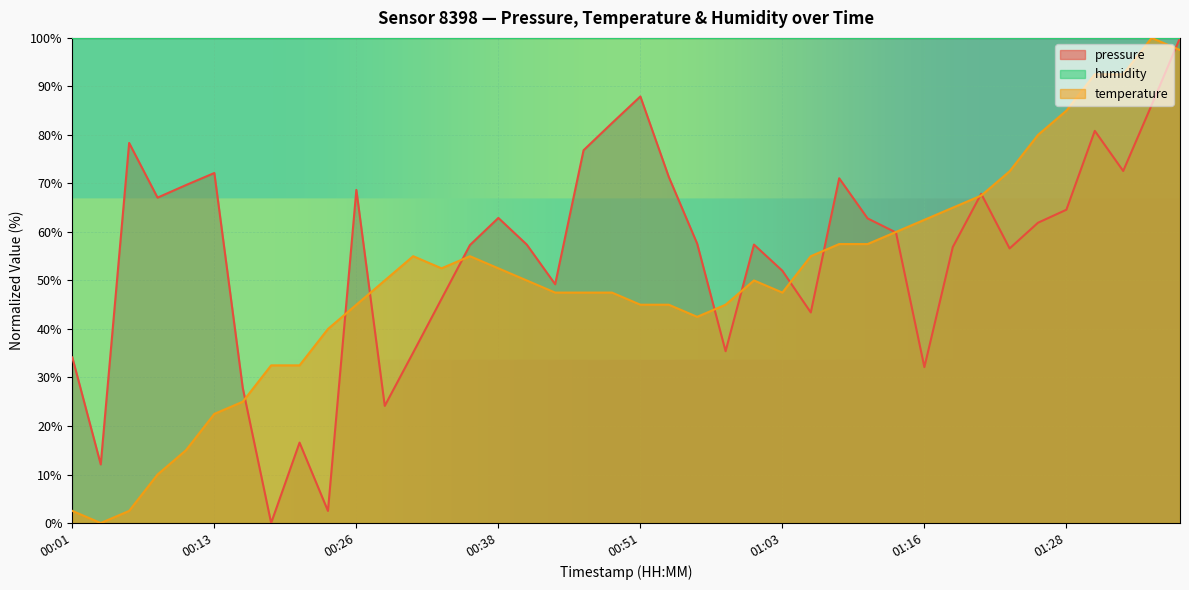

What is the difference between the second highest and second lowest values in the temperature series?

95.0